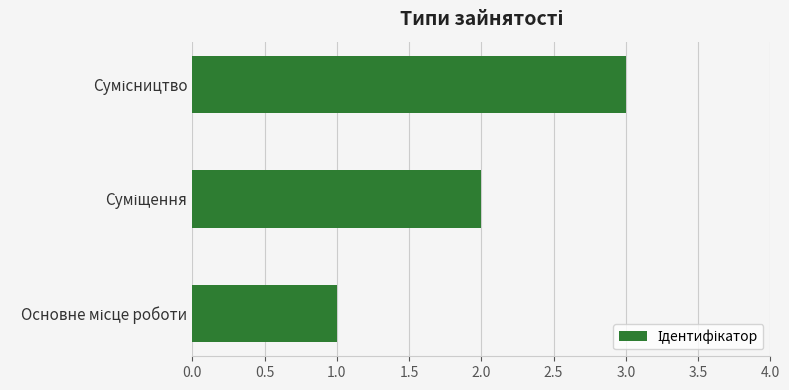

What is the sum of all values?

6